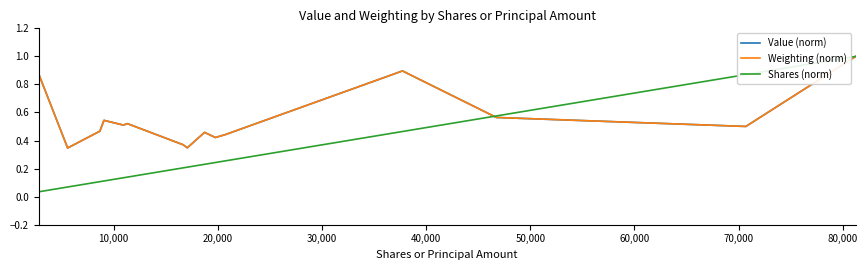

What is the maximum value shown in the chart?

1.0